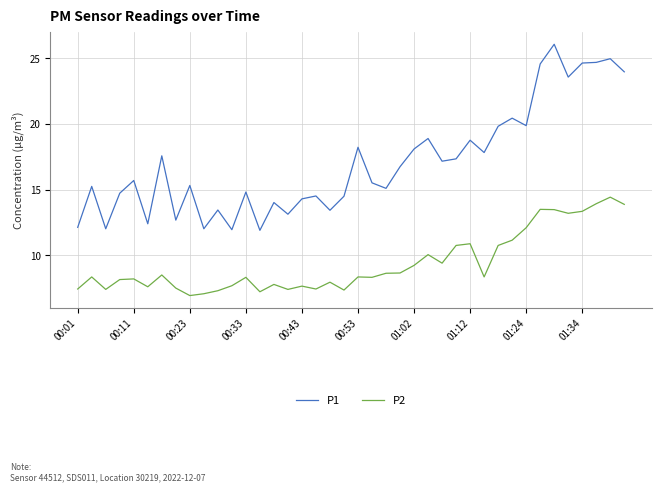

Rank the series by their maximum value, from highest to lowest.

P1, P2